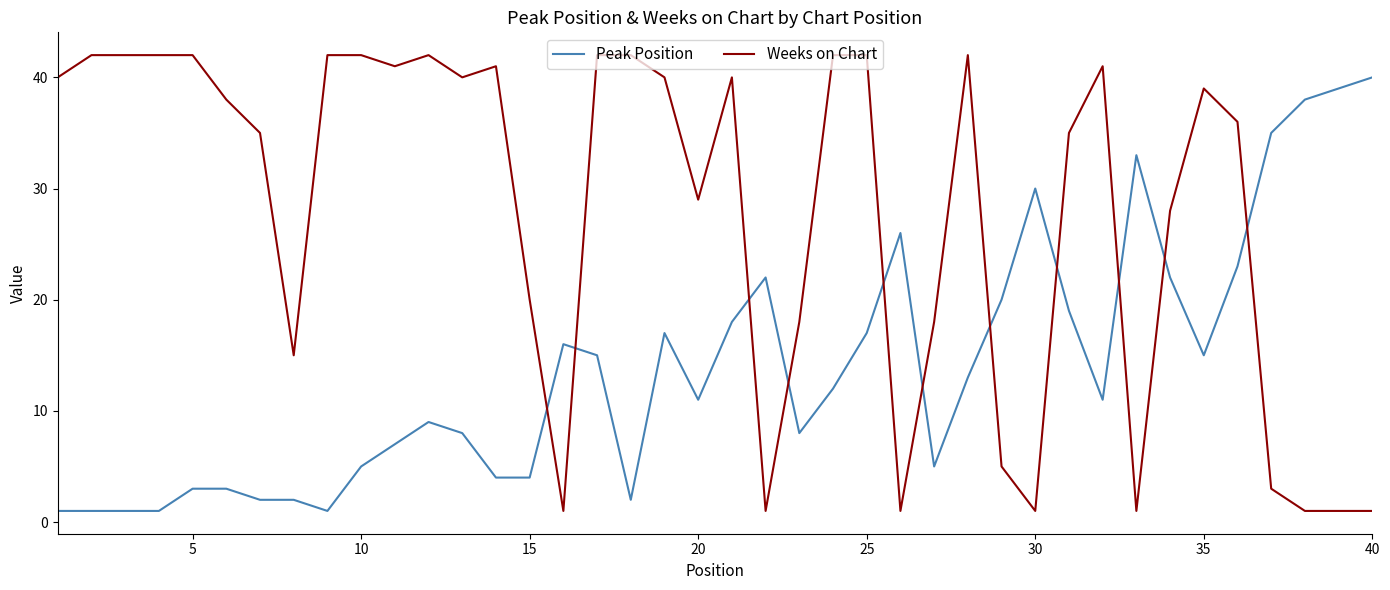

What is the maximum value for Weeks on Chart?

42